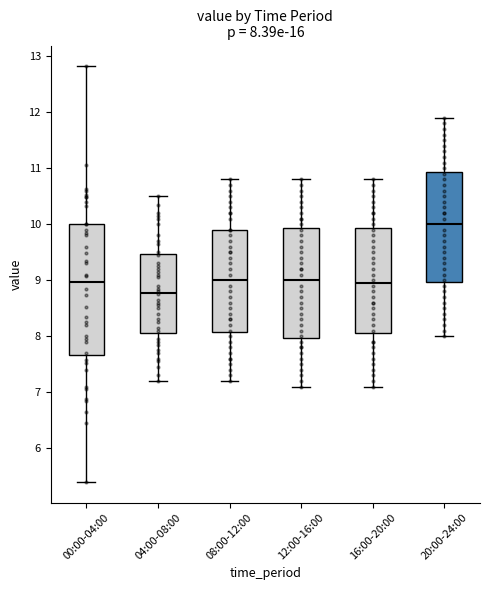

Comparing the boxes themselves (not the whiskers), which one is the tallest?

00:00-04:00